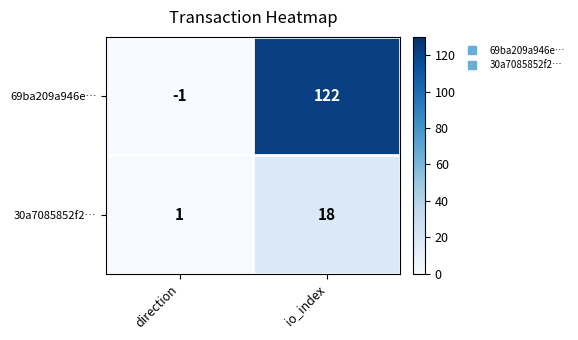

Which label corresponds to the largest value in the chart?

io_index